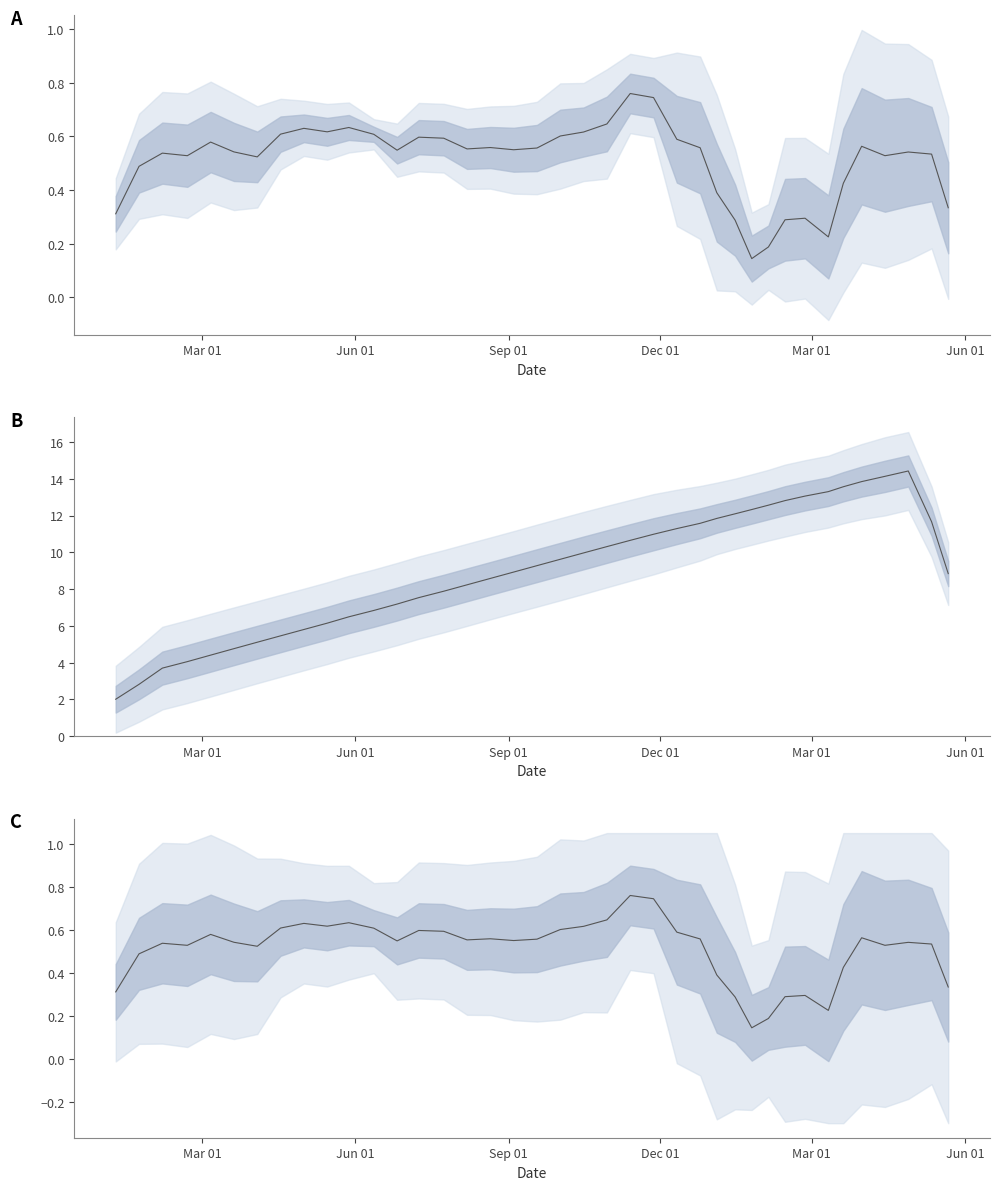

Is it true that the value at 13 is 0.2?

False